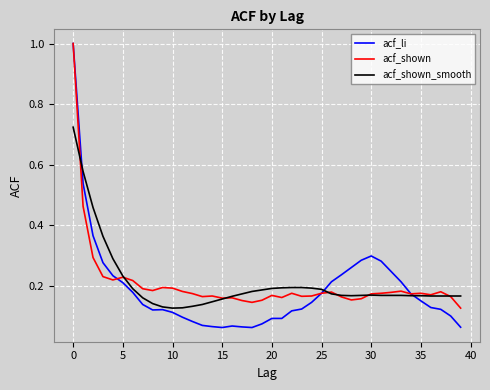

Which series has the widest spread of values?

acf_li